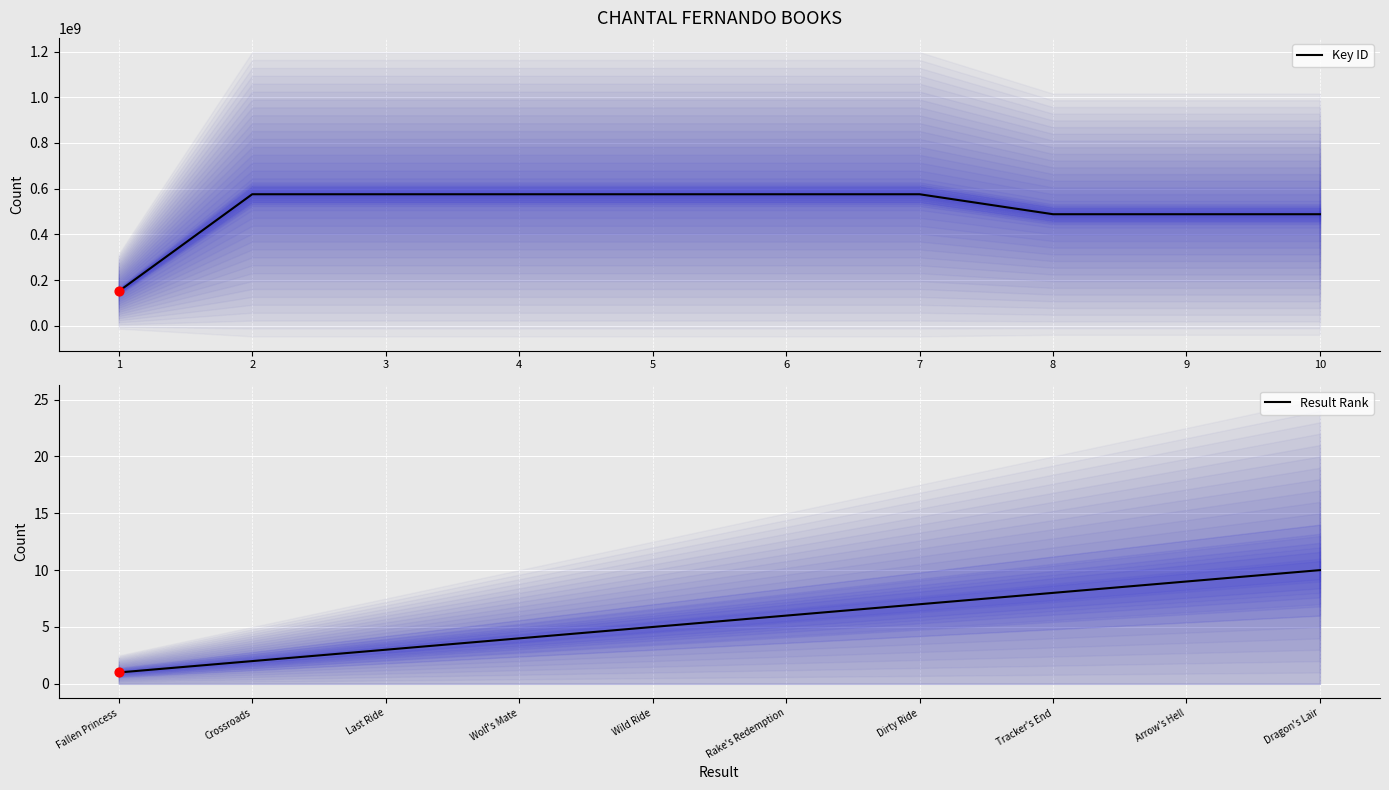

The value of Key ID at 8 is 704615458. True or false?

False